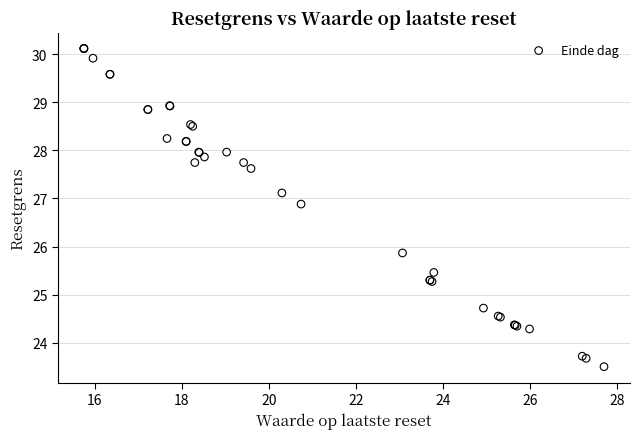

What Y value in the scatter plot is closest to 26?

25.9